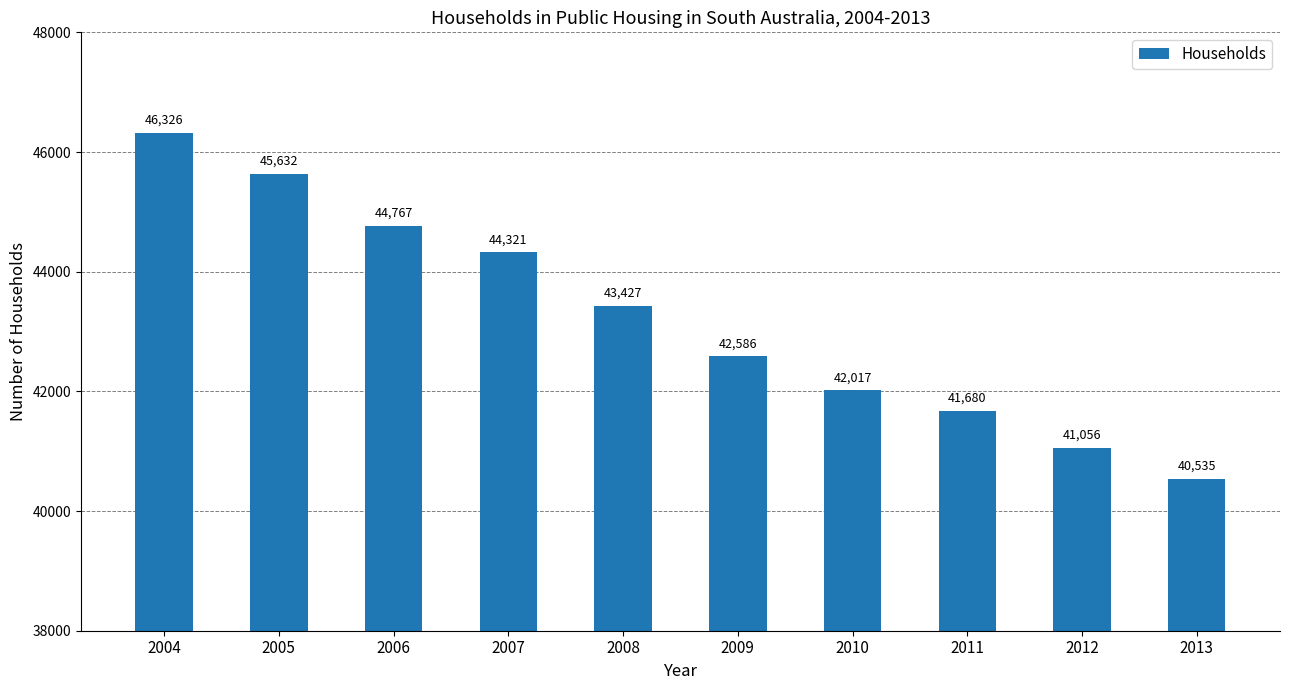

What is the minimum value shown in the chart?

40535